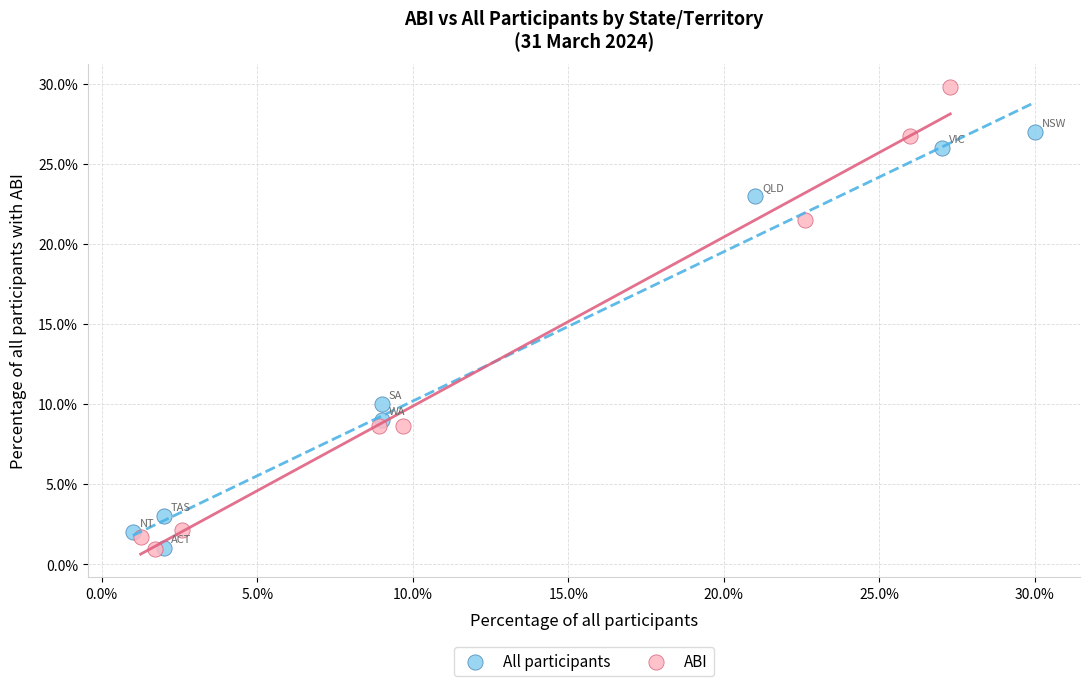

What are all the series names shown in the legend?

All participants, ABI